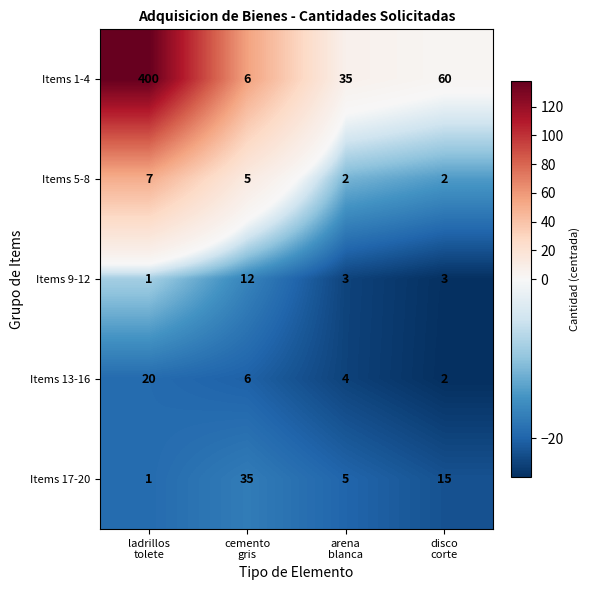

What is the total value across all series at ladrillos
tolete?

429